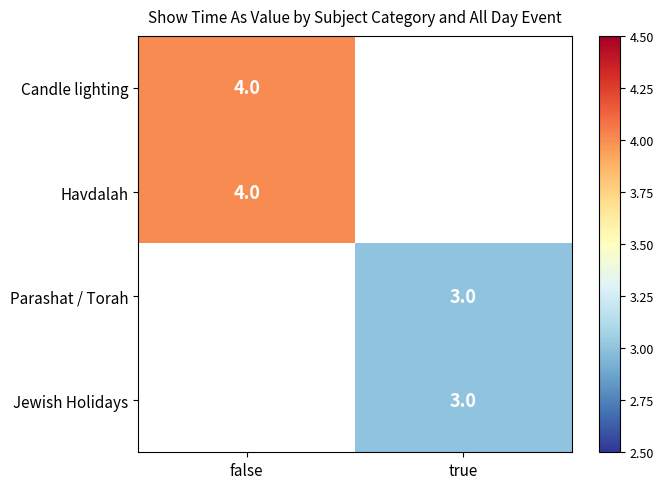

The value of Jewish Holidays at true is 3. True or false?

True